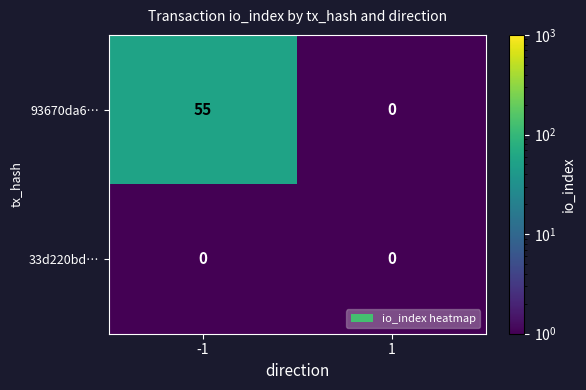

What is the sum of the 93670da6… values at -1 and 1?

55